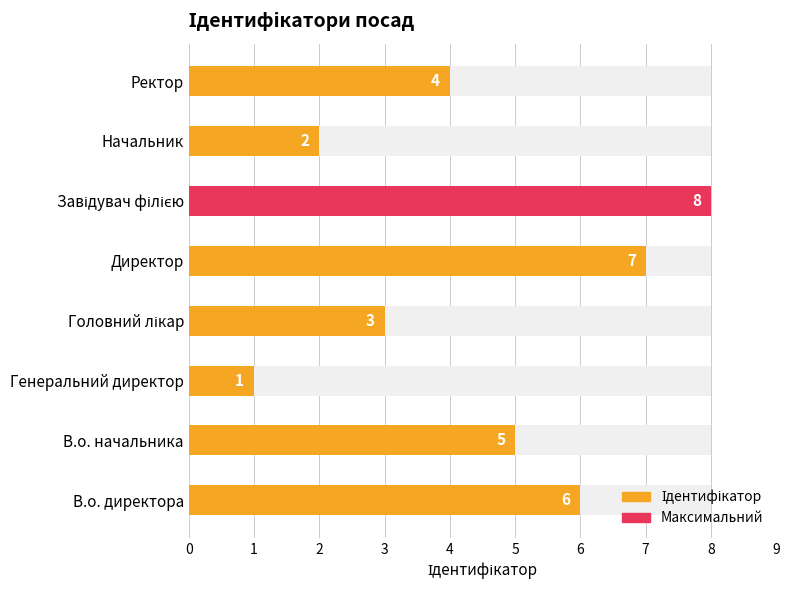

Count the number of values greater than 5.

3